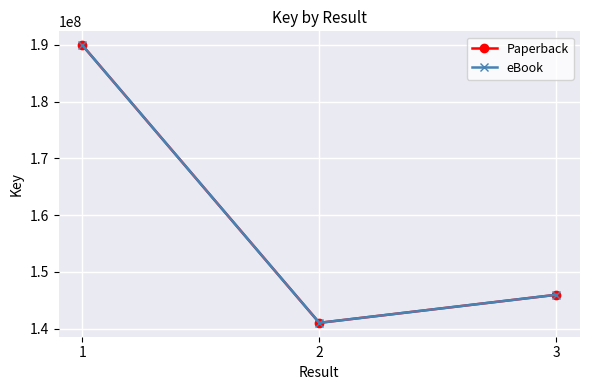

Is this an area chart (filled region under the line)?

No